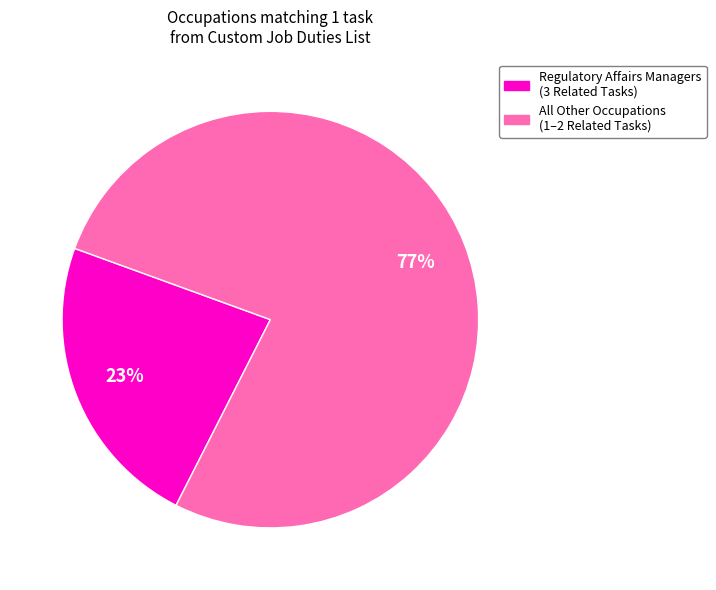

To the nearest percent, what is the average slice percentage?

50%